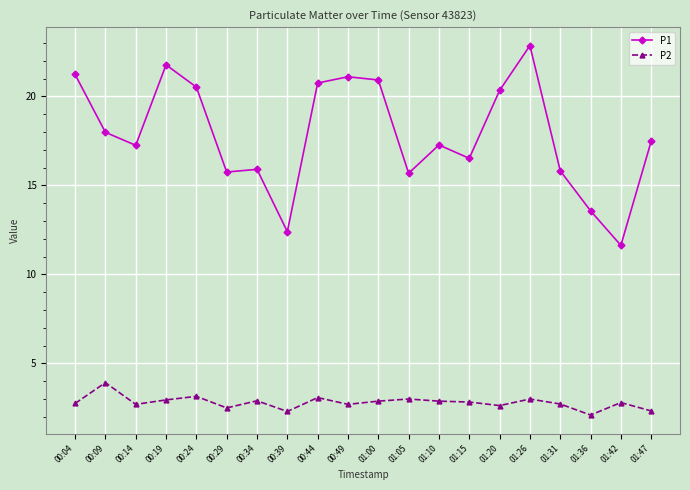

True or false: P2 and P1 intersect in this chart.

False